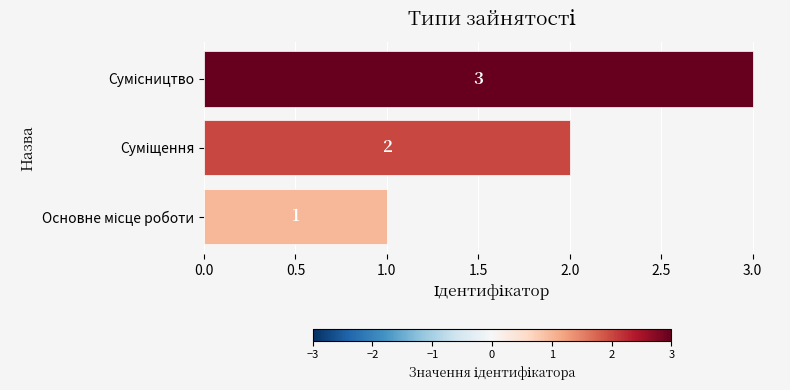

How many values are between 1 and 3?

3